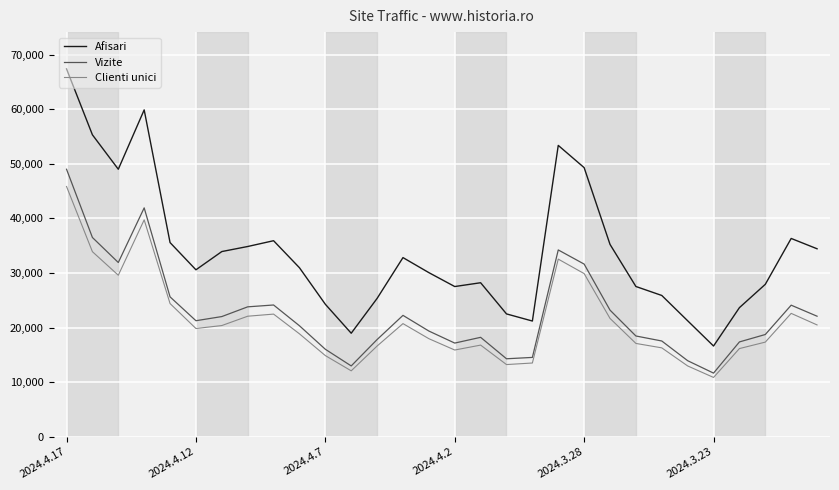

Does the chart display data point markers on the line(s)?

No